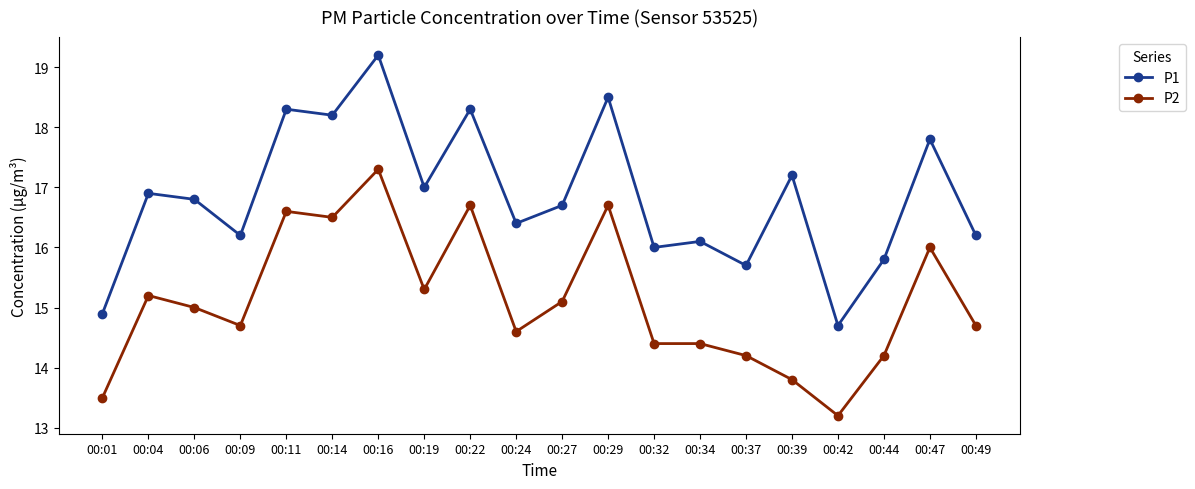

What is the smallest value displayed?

13.2